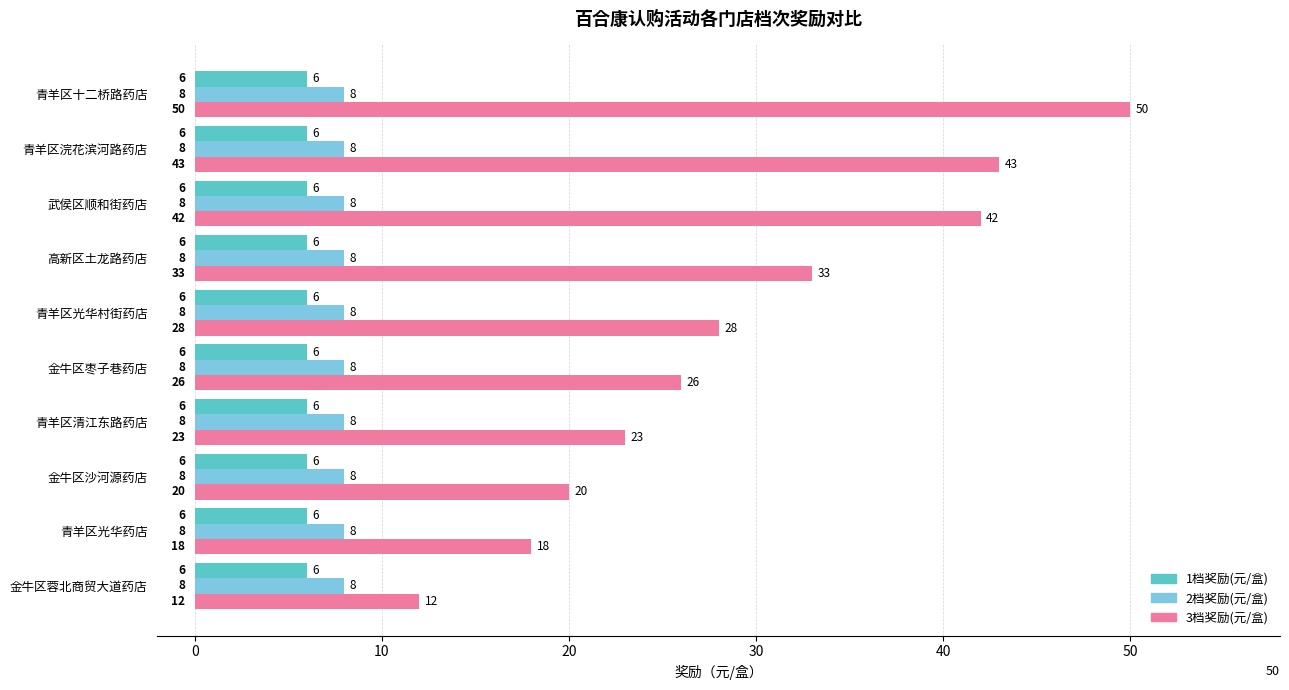

How many categories are shown in the chart?

10